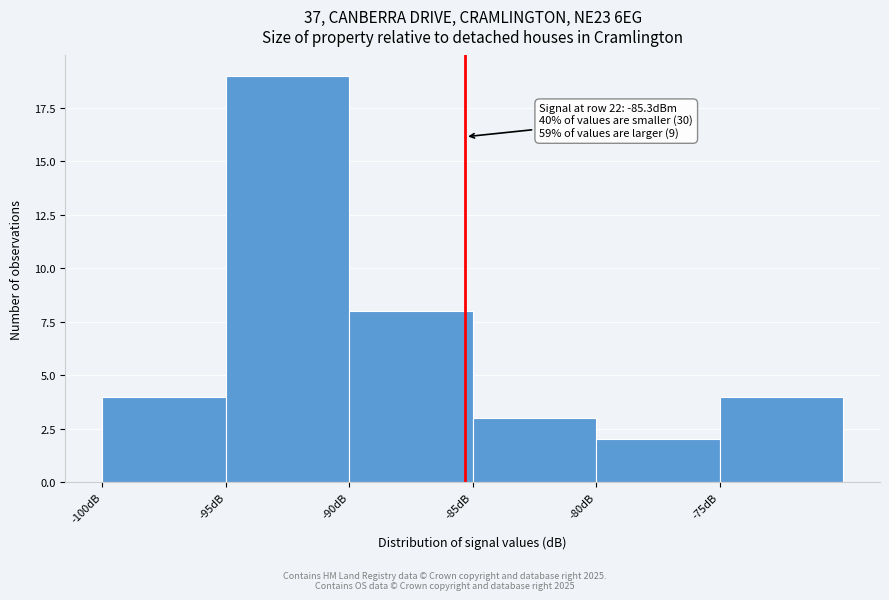

Which range on the x-axis has the tallest bar?

-95 to -90